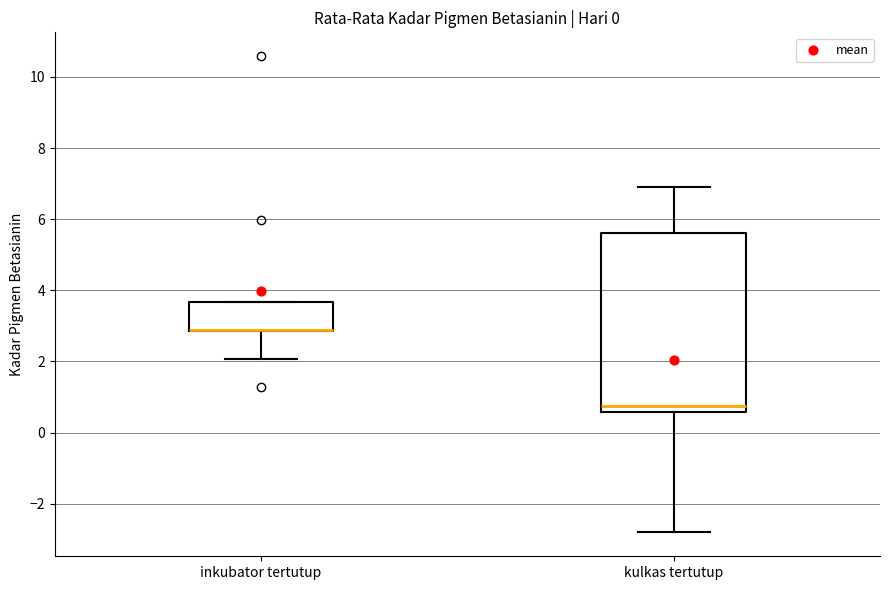

Which box is the tallest, from its lower edge to its upper edge?

kulkas tertutup